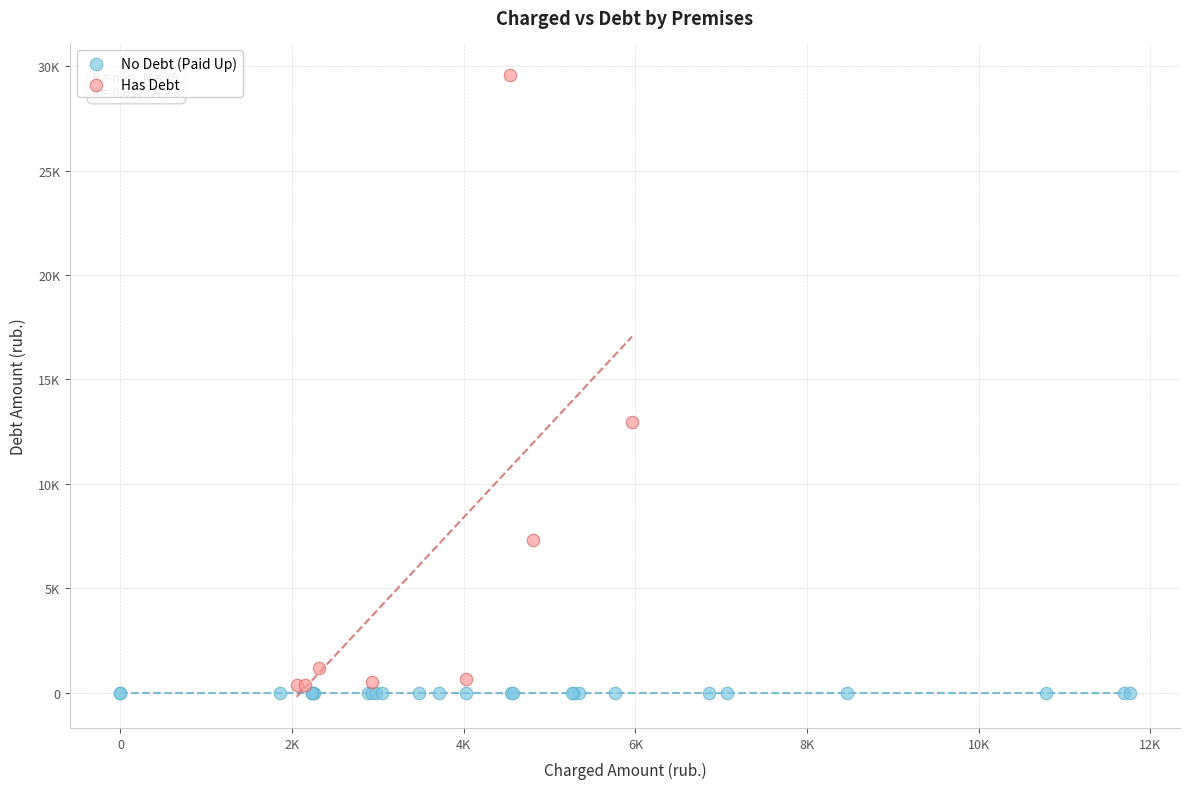

Which series contains the lowest Y value?

No Debt (Paid Up)